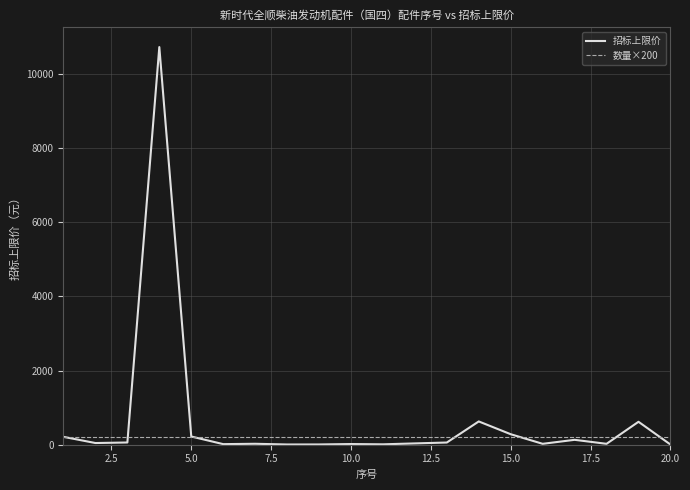

Does the chart have visible grid lines?

Yes